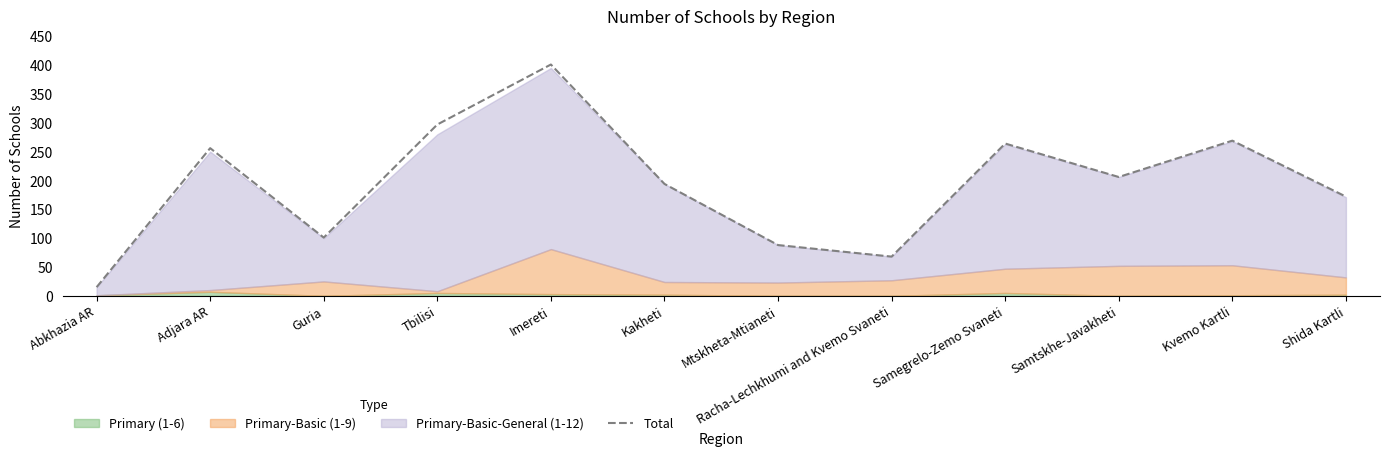

What is the maximum value shown in the chart?

401